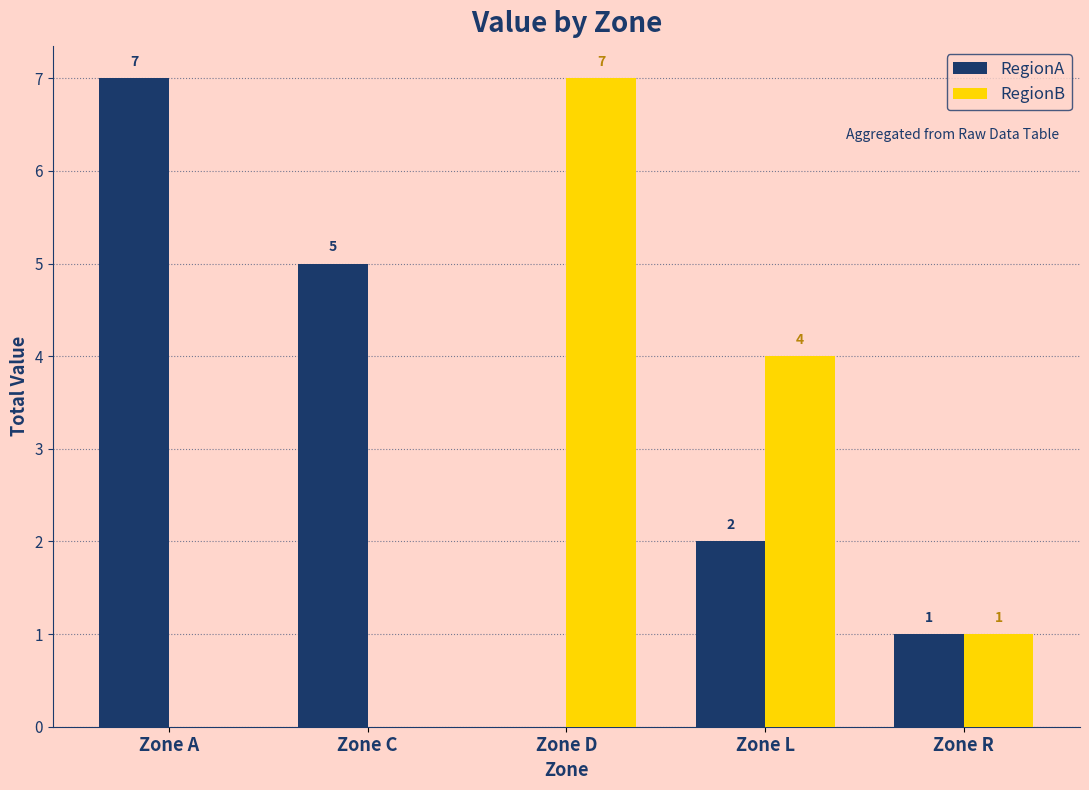

Reading left to right, extract all data points from this chart.

RegionA: 7	5	0	2	1
RegionB: 0	0	7	4	1